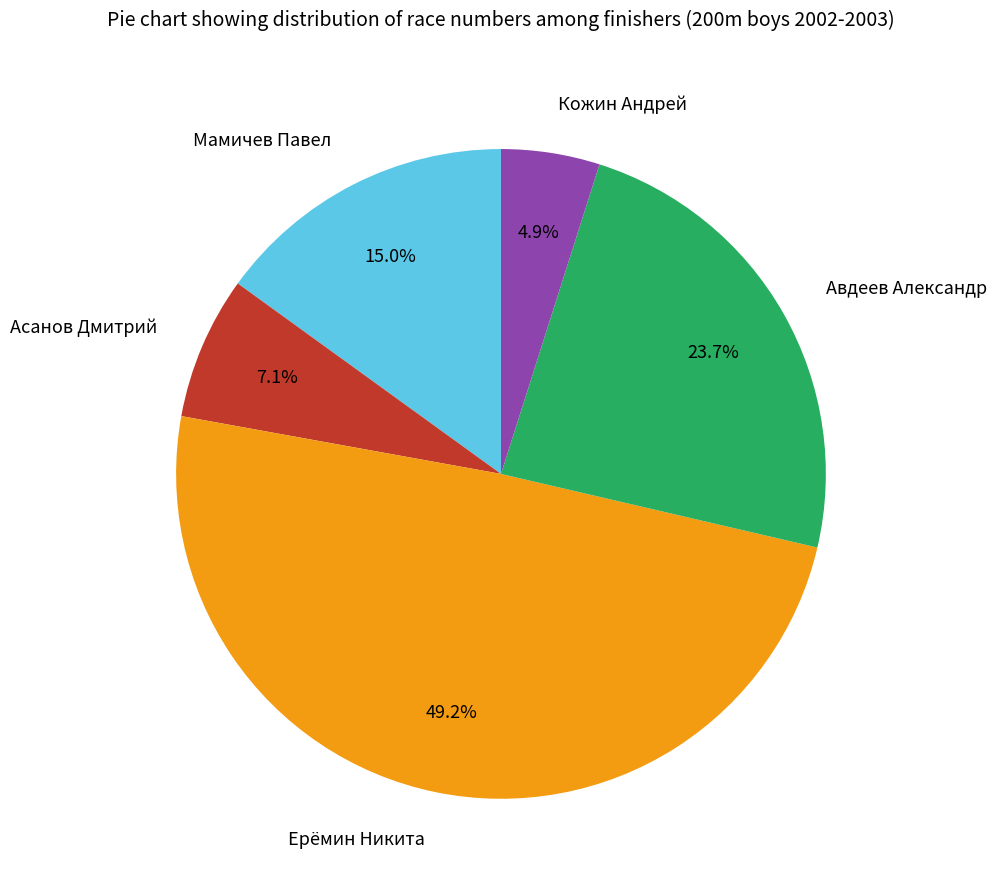

Is it true that Мамичев Павел is 24% of the pie?

False